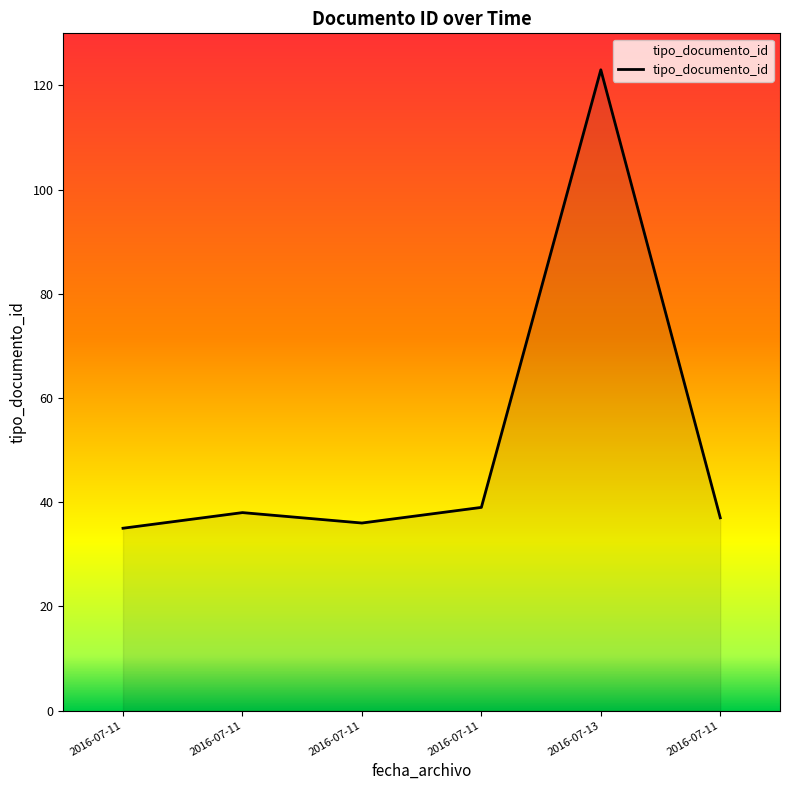

How many lines are shown in the chart?

1